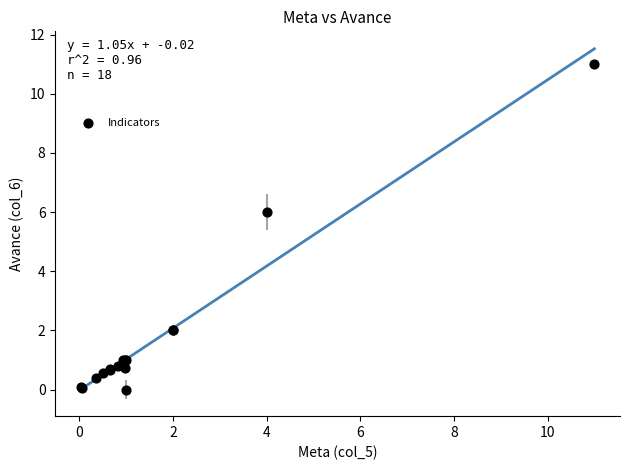

What Y value in the scatter plot is closest to 5?

6.0